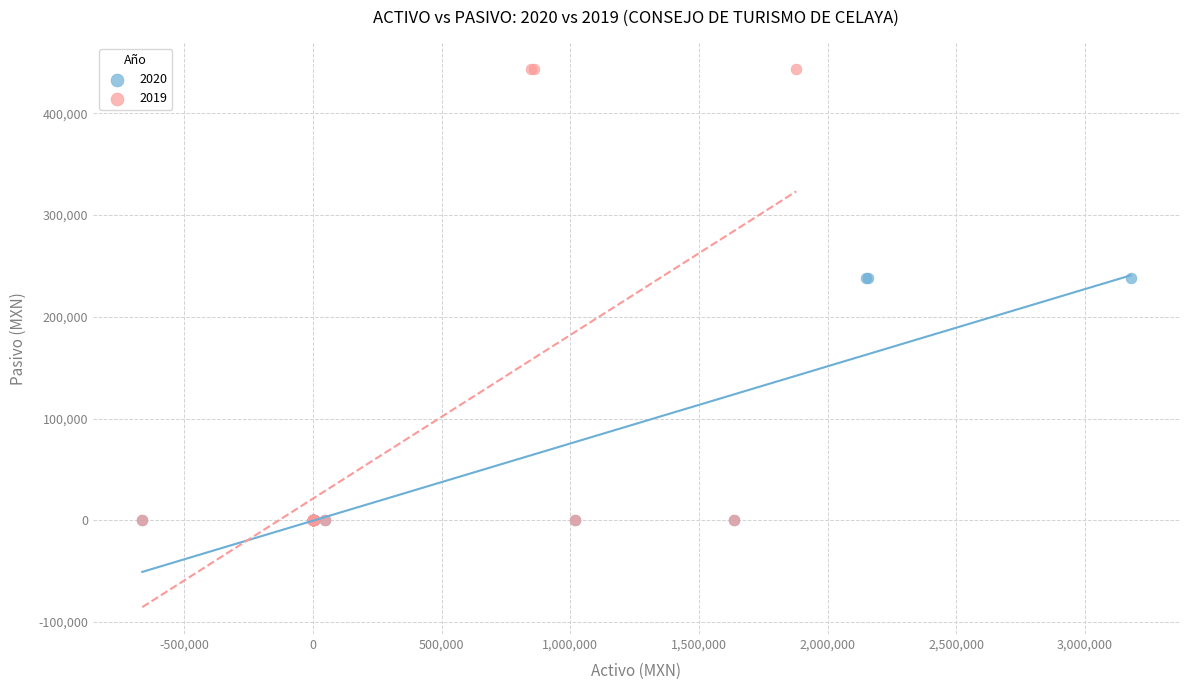

Which series has the largest Y range (max minus min)?

2019